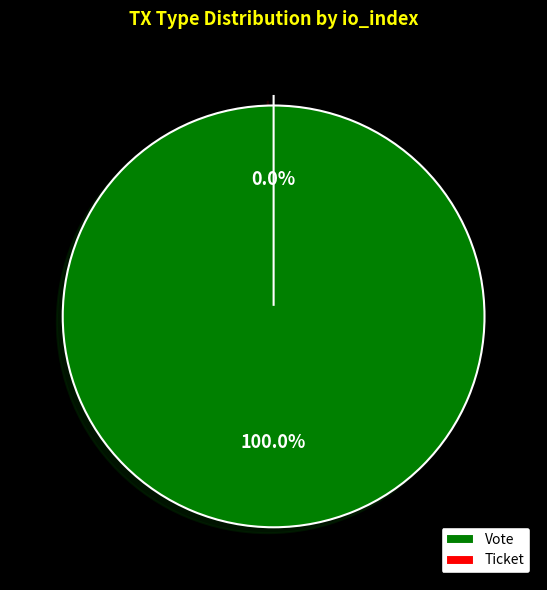

To the nearest percent, what is the difference between the largest and smallest slice percentages?

100%